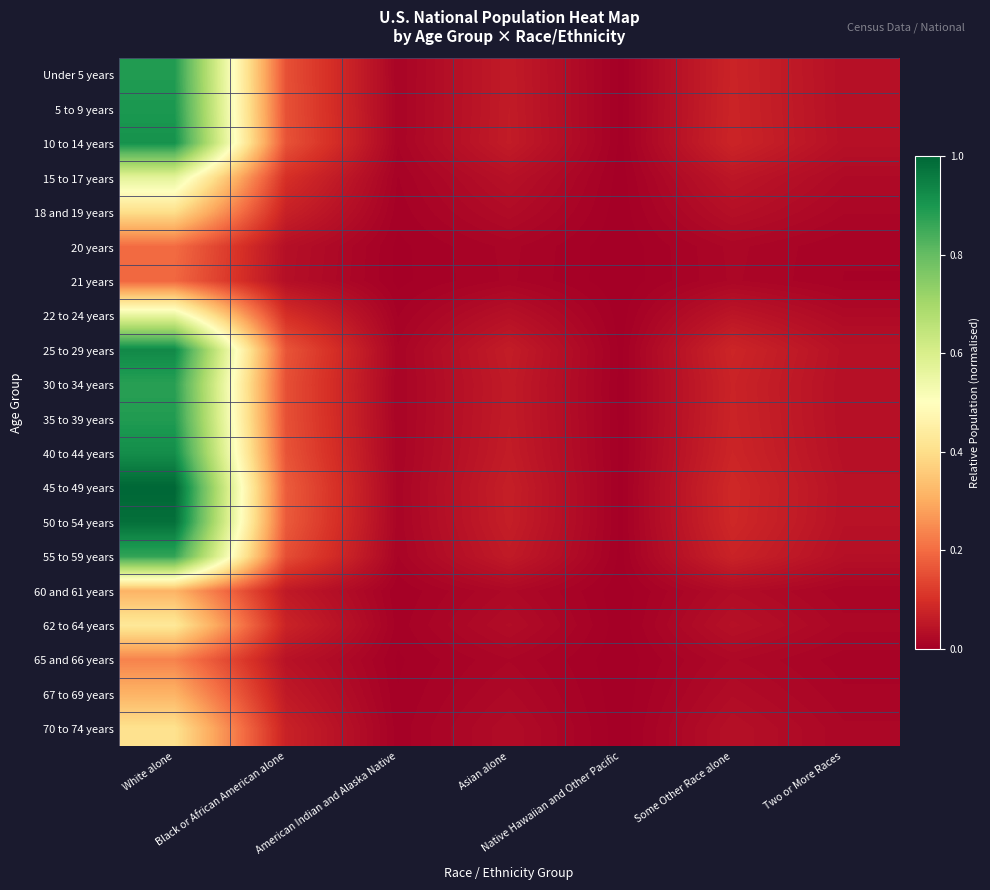

How many series are shown in this chart?

20